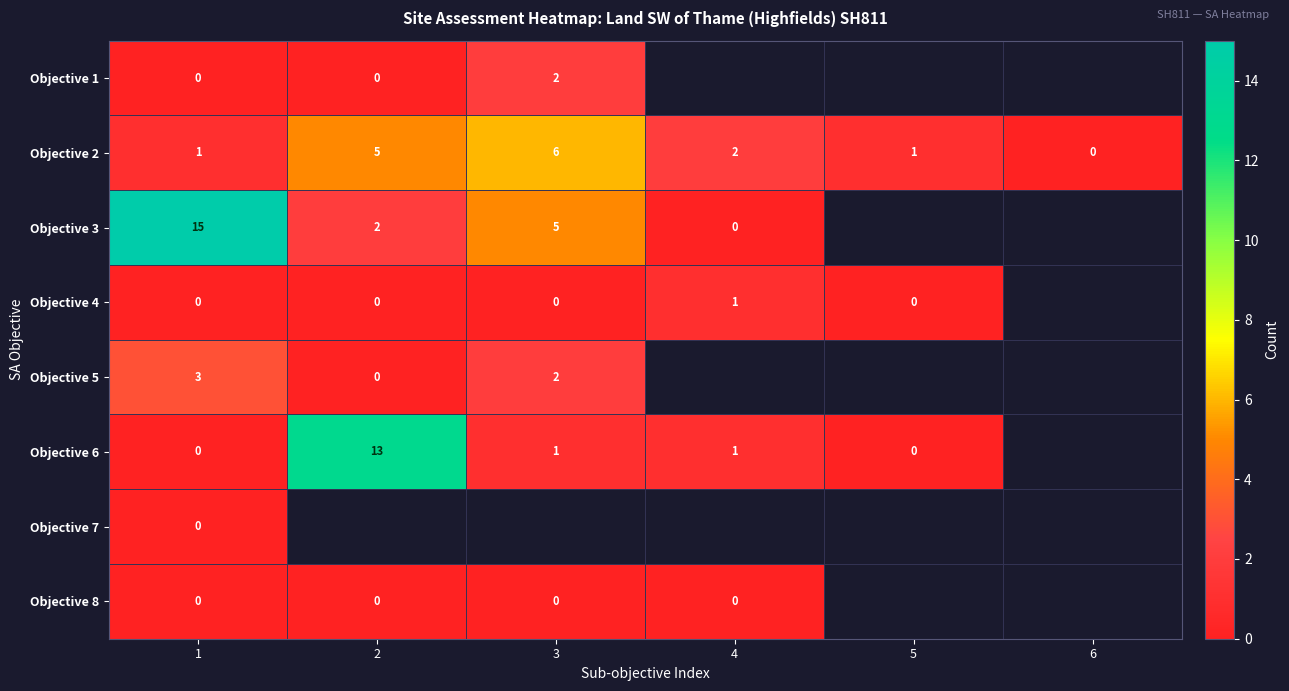

True or false: Objective 3 has a value of 20.5 at 1.

False